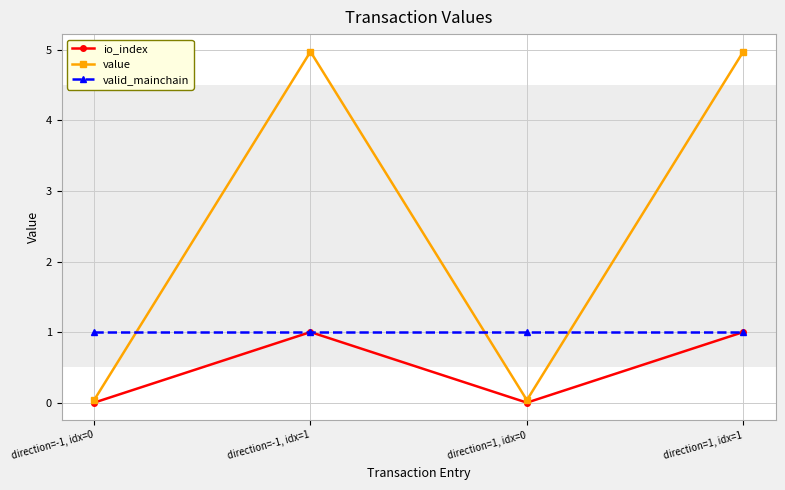

At which label does value first exceed 4?

direction=-1, idx=1